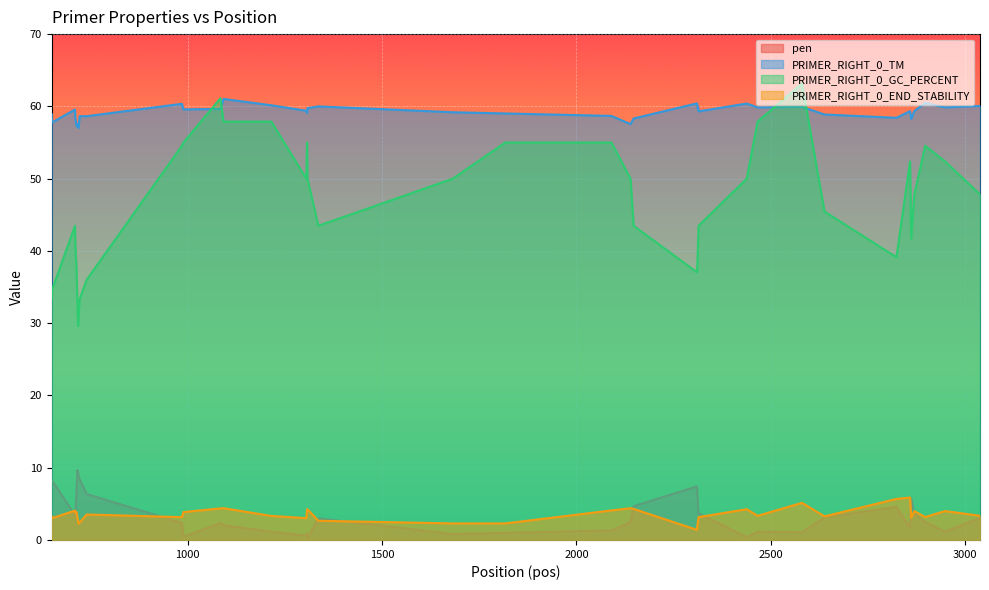

At how many categories does at least one series exceed 29?

40